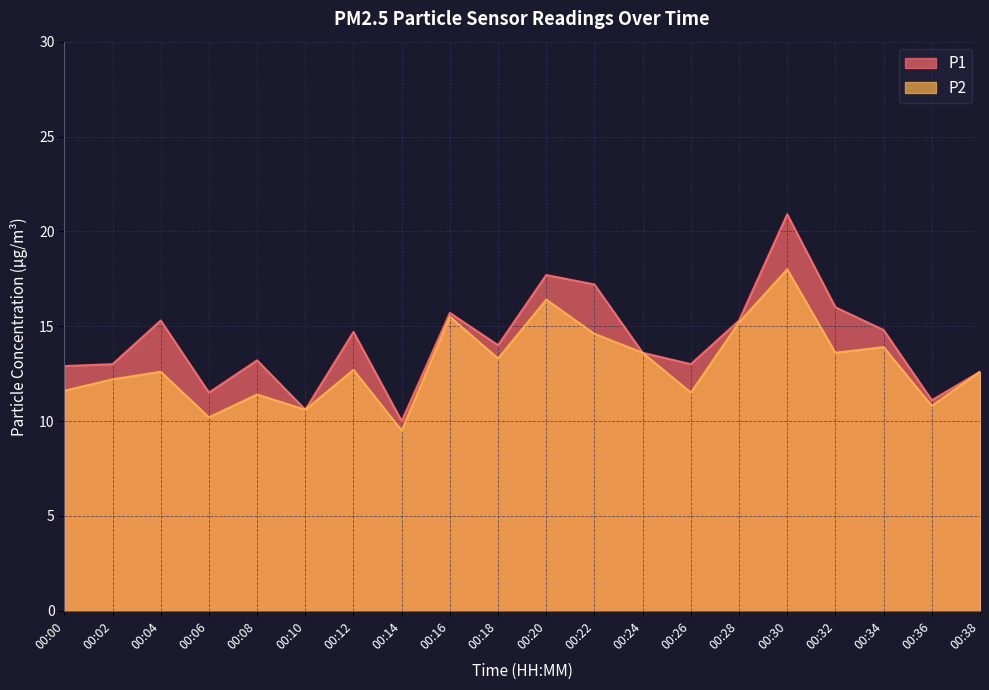

What is the maximum value for P1?

20.9